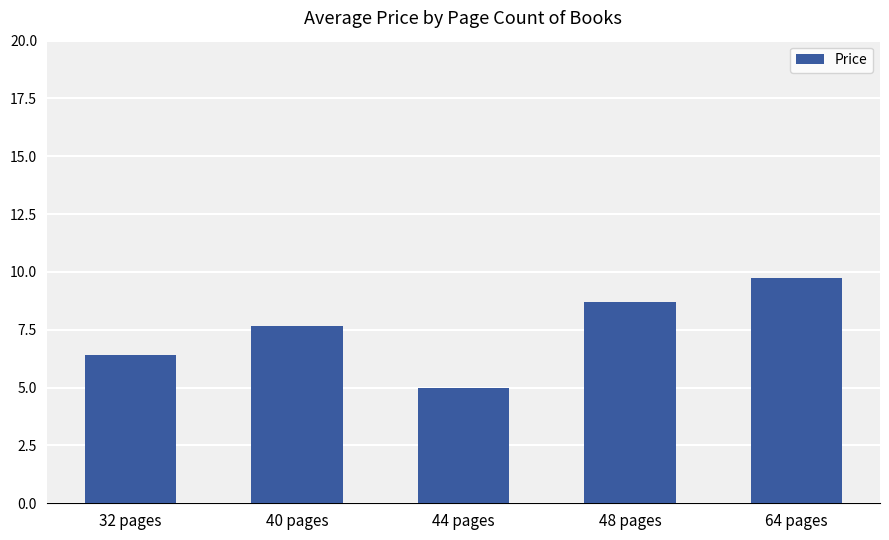

Reading right to left, what are all the values shown in this chart?

64 pages=9.8	48 pages=8.7	44 pages=5.0	40 pages=7.7	32 pages=6.4